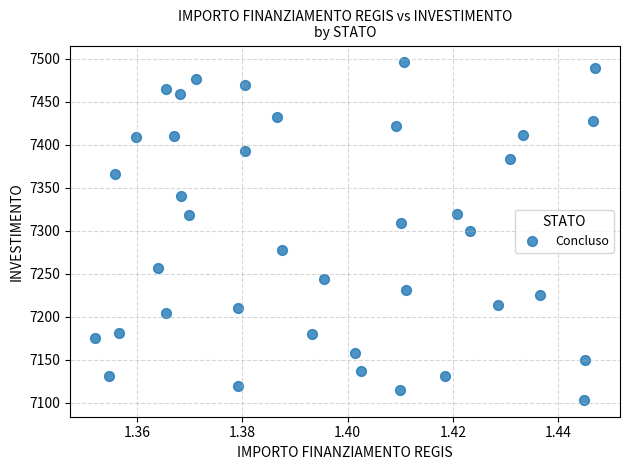

What is the range of Y values (max minus min)?

392.5